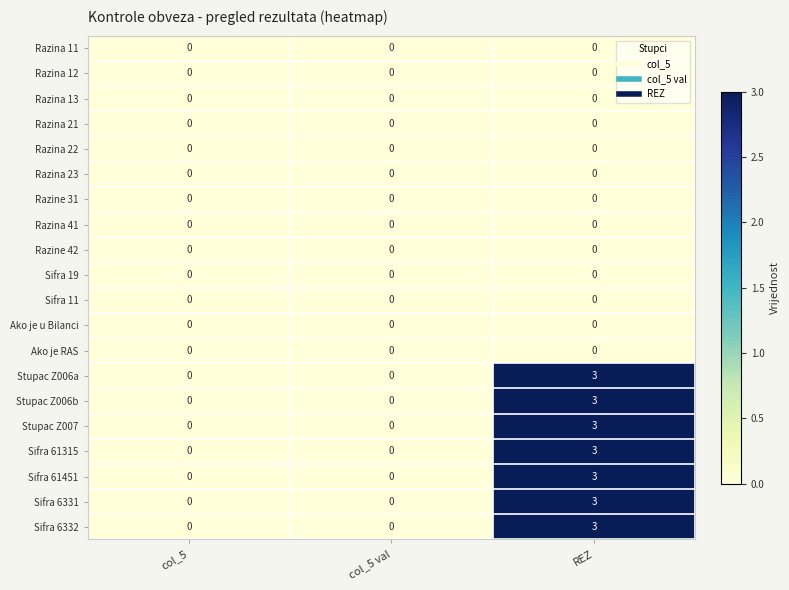

At which category is the sum across all series the highest?

REZ